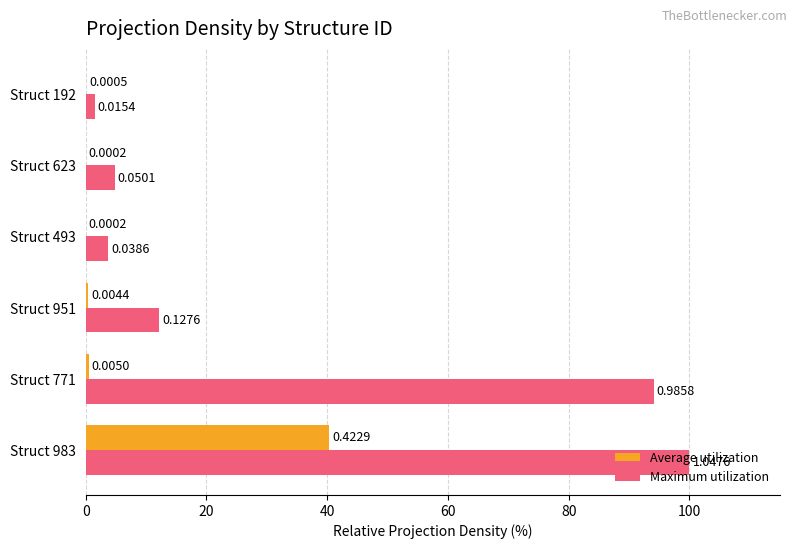

What is the greatest value displayed?

100.0